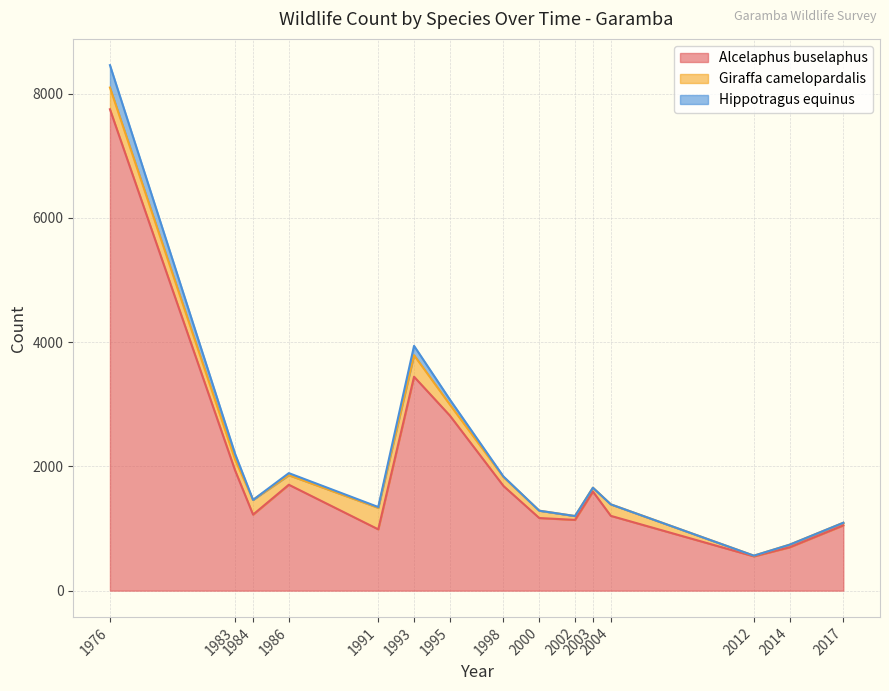

What is the value of the Hippotragus equinus point at the 4th from the left?

1892